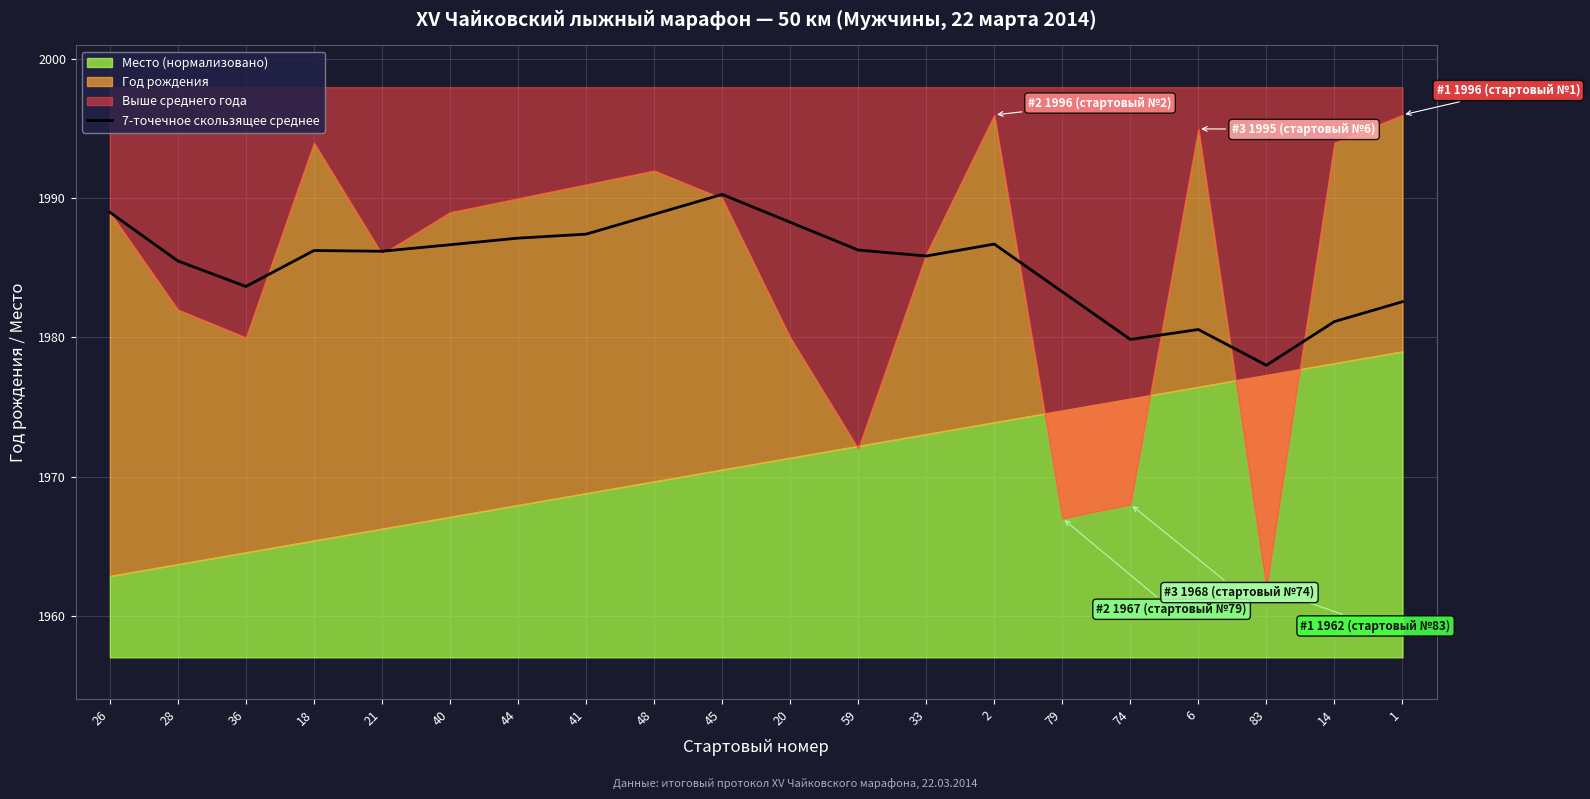

True or false: 7-точечное скользящее среднее has a value of 446.2 at 33.

False